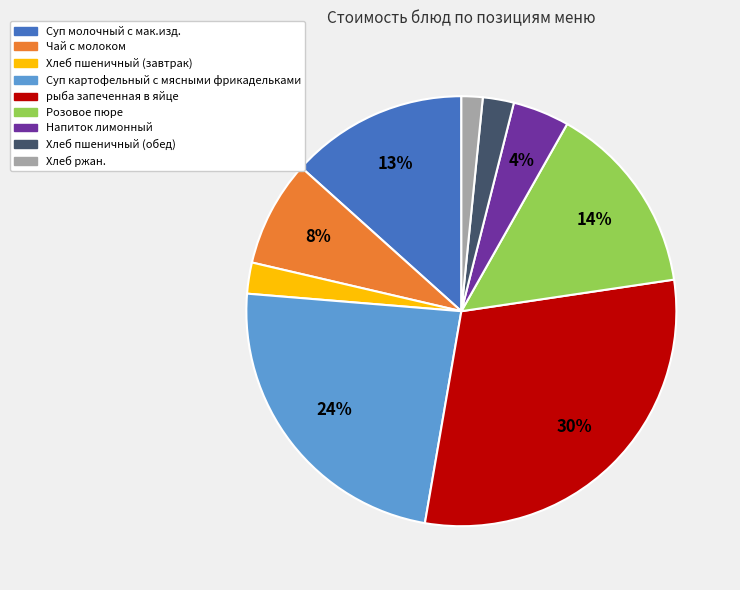

What is the ratio of the value at Напиток лимонный to the value at рыба запеченная в яйце?

0.1